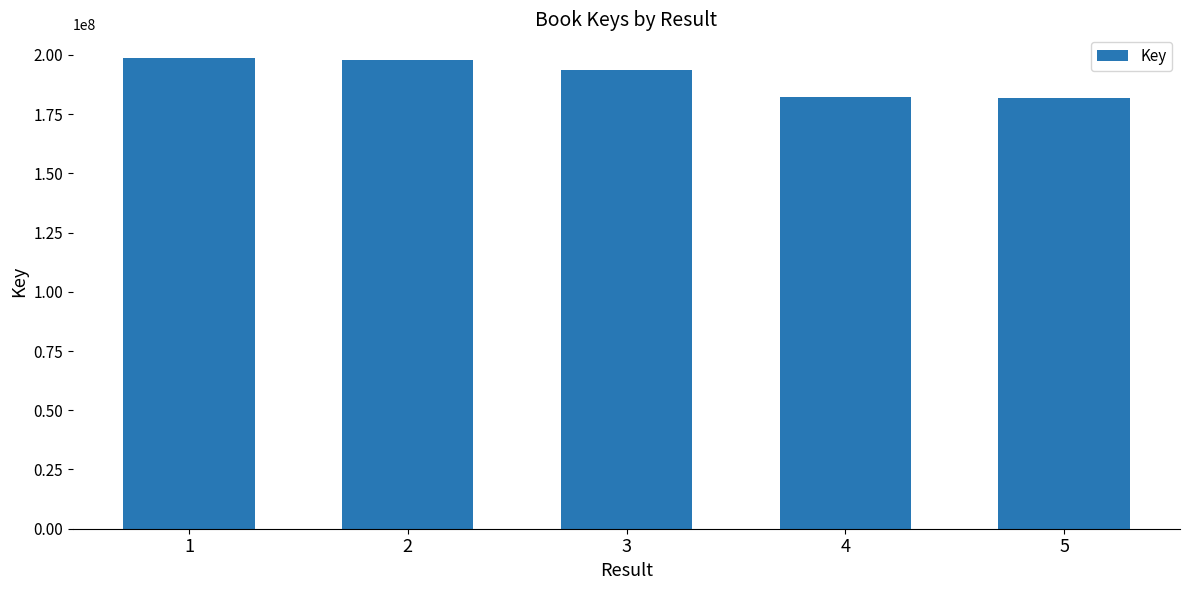

What is the value of the 5th bar from the left?

181601315